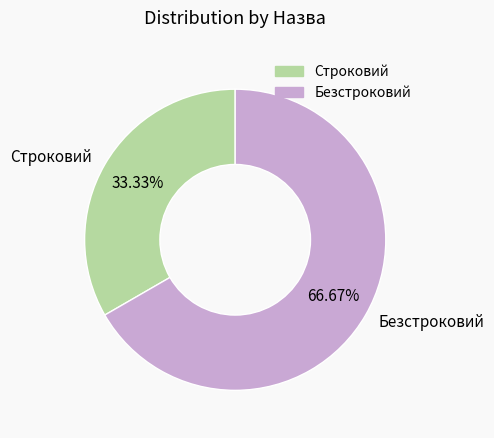

Count the number of slices in the pie.

2